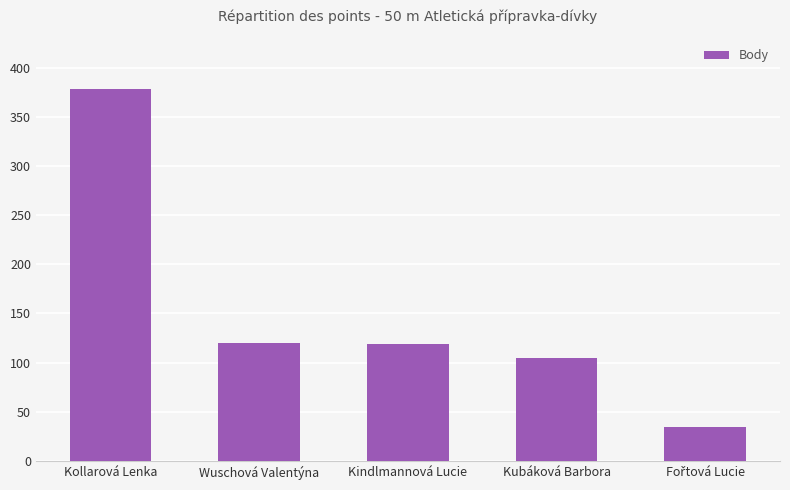

Which has a higher value, Wuschová Valentýna or Kollarová Lenka?

Kollarová Lenka